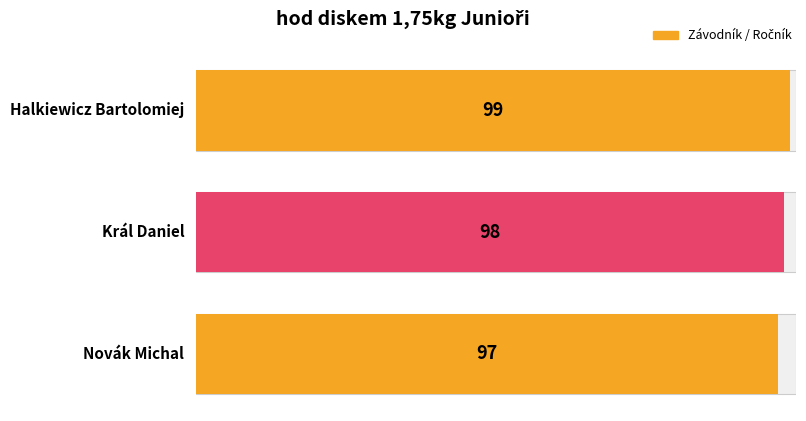

What is the label of the 3rd bar from the left?

Novák Michal